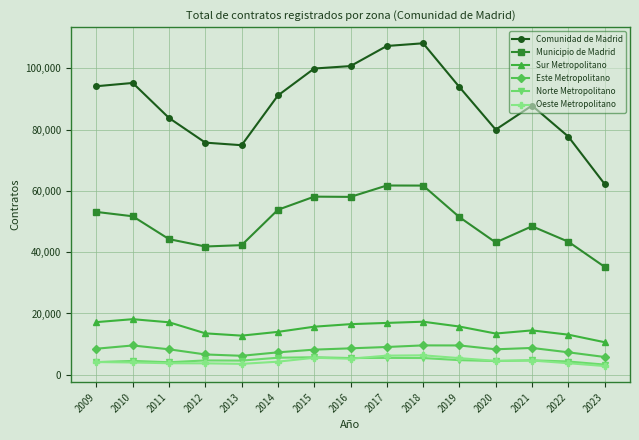

What is the value of the Comunidad de Madrid point at the 5th from the left?

74895